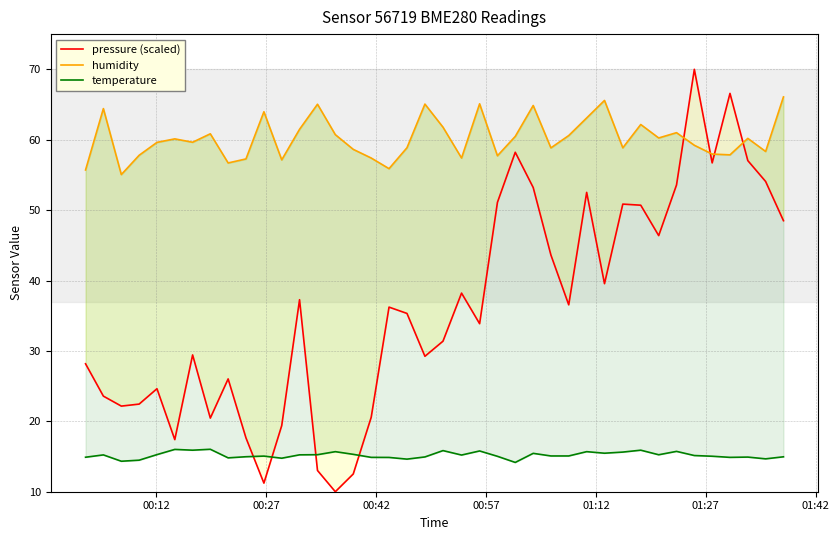

What is the value of the humidity point at the 36th from the left?

58.0